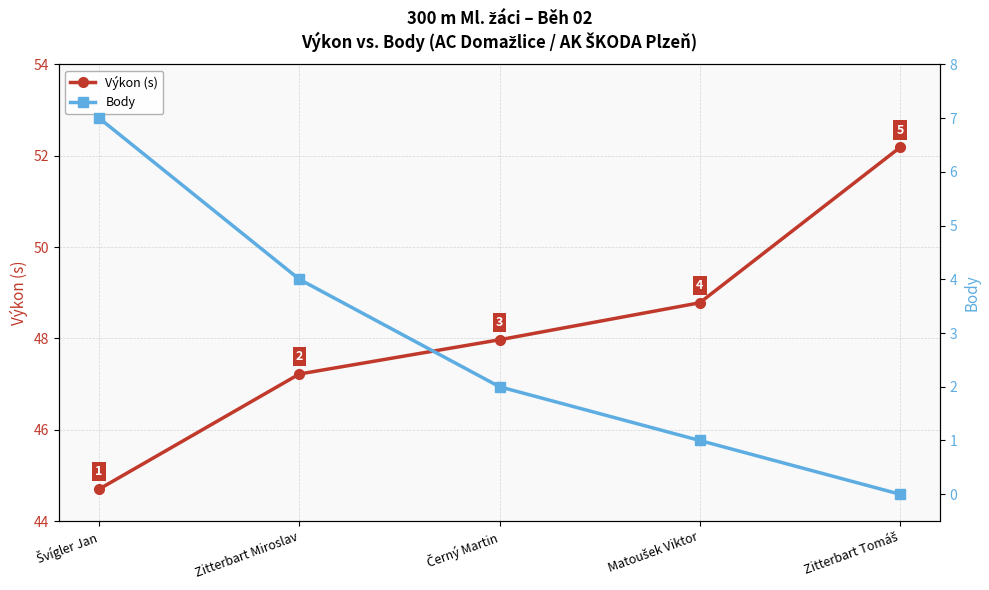

What is the difference between the maximum and second lowest values in the Výkon (s) series?

5.0